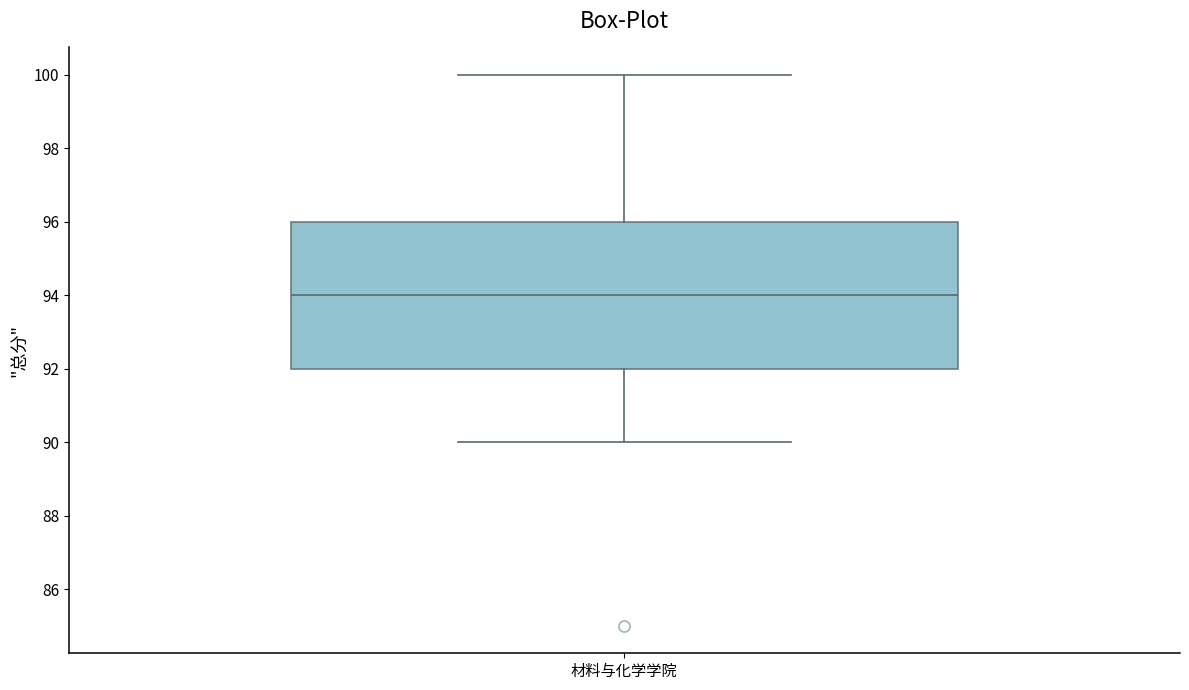

Read this box plot against the y-axis: the position of the median line, the range covered by the box, and the ends of both whiskers. The values are not printed on the chart, so give them approximately, as read against the axis.

median 94, box 92 to 96, whiskers 90 to 100